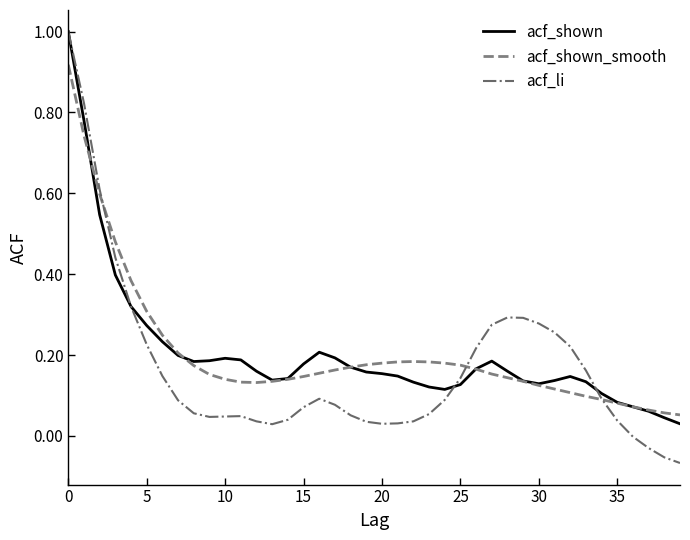

What are all the series names shown in the legend?

acf_shown, acf_shown_smooth, acf_li